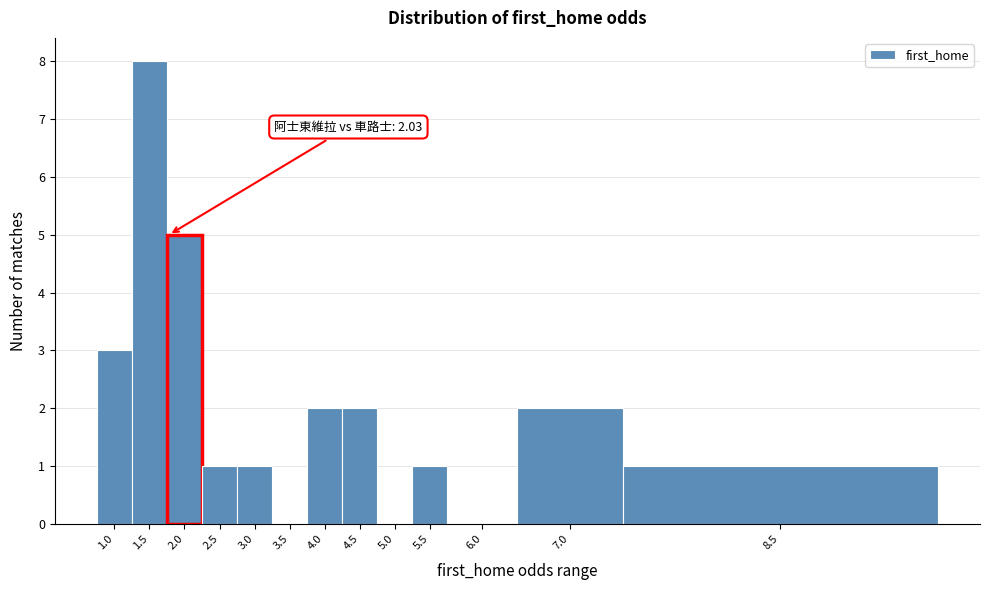

Reading left to right, list all the values displayed in this chart.

1.0=3	1.5=8	2.0=5	2.5=1	3.0=1	3.5=0	4.0=2	4.5=2	5.0=0	5.5=1	6.0=0	7.0=2	8.5=1